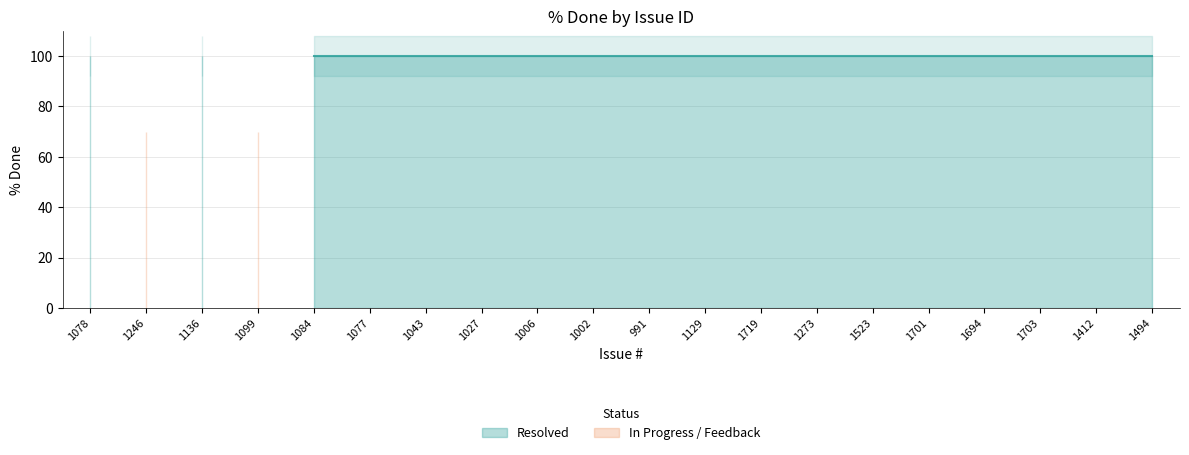

What is the value of the 14th point from the left?

100